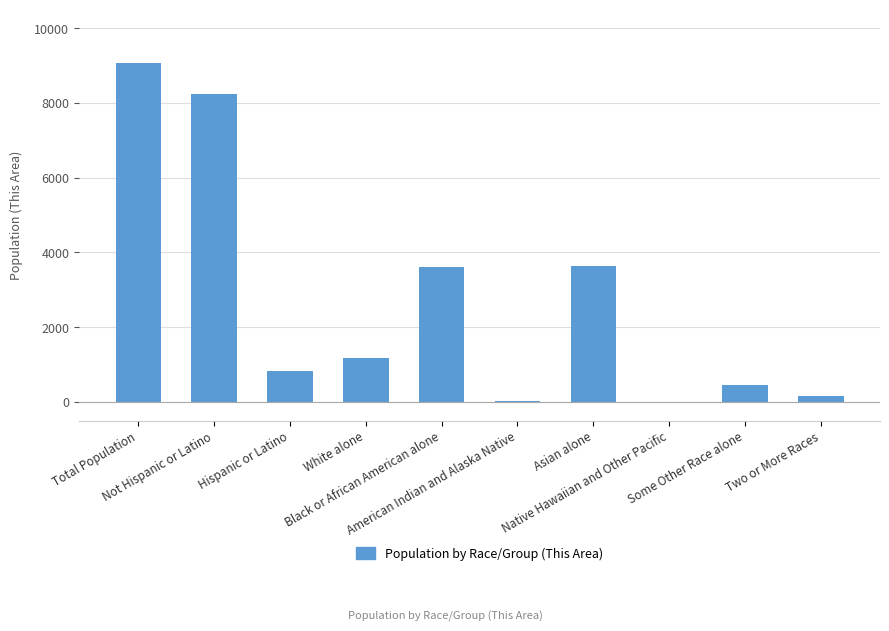

Where does the data first go above 1182?

Total Population